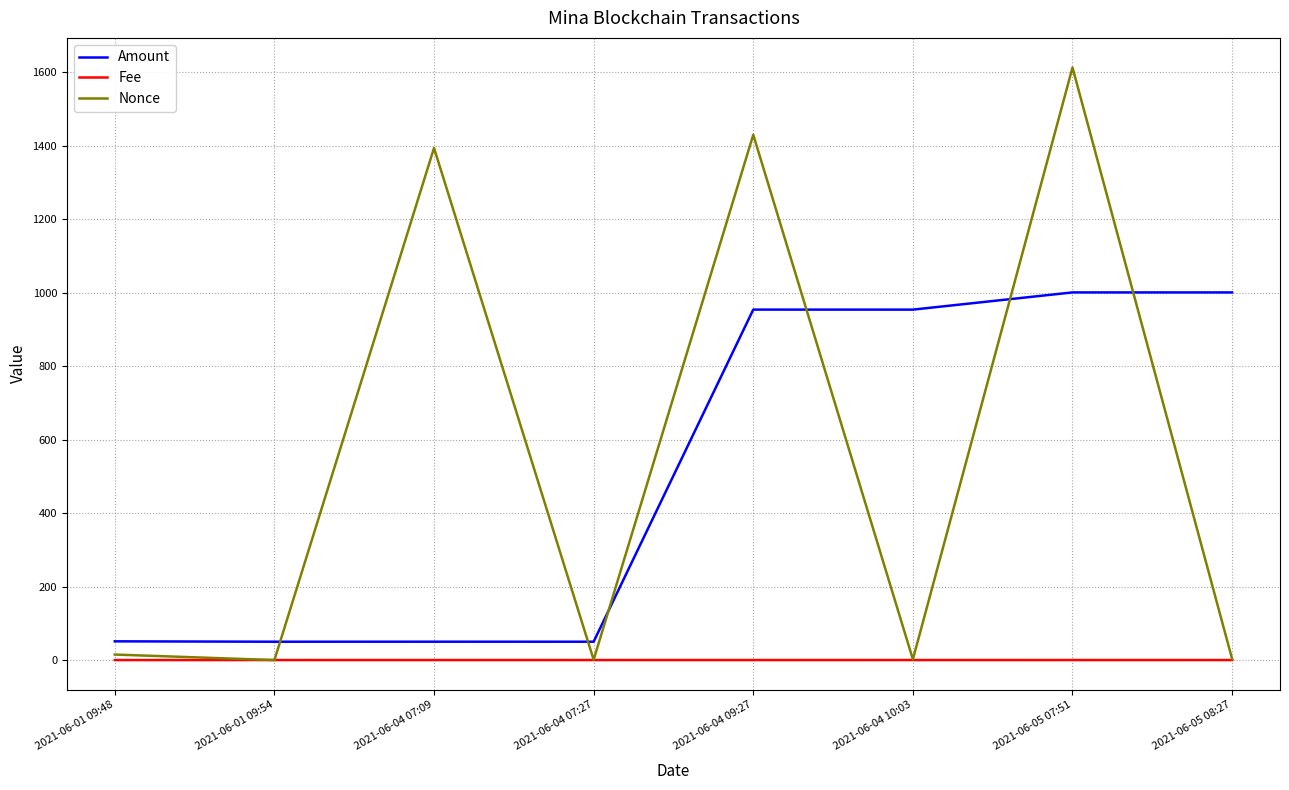

Is the value of Nonce at 2021-06-05 07:51 greater than the value of Amount at 2021-06-04 07:09?

Yes